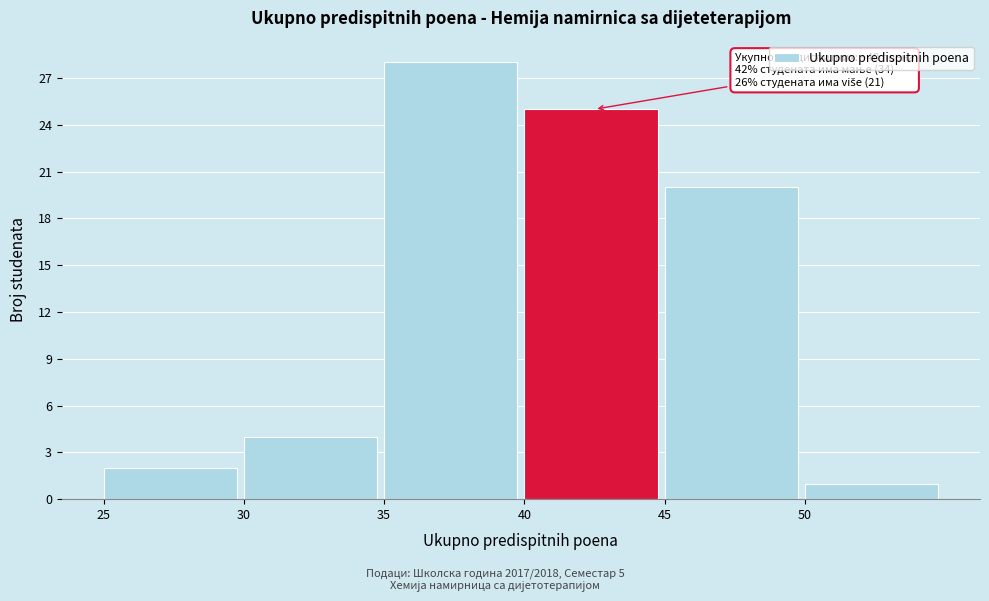

Over which range of the x-axis is the bar tallest?

35 to 40